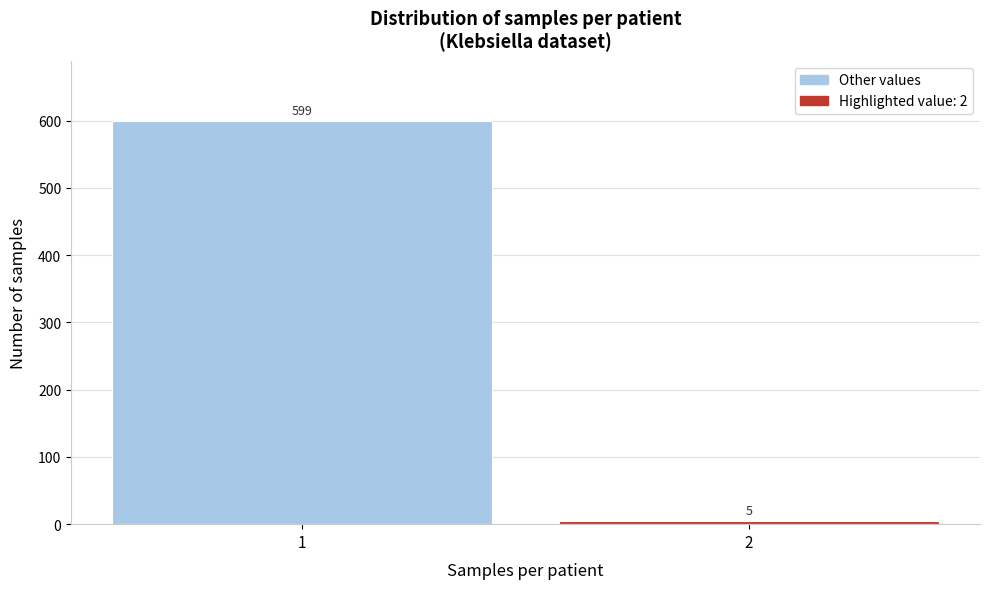

Reading left to right, list all the values displayed in this chart.

1=599	2=5